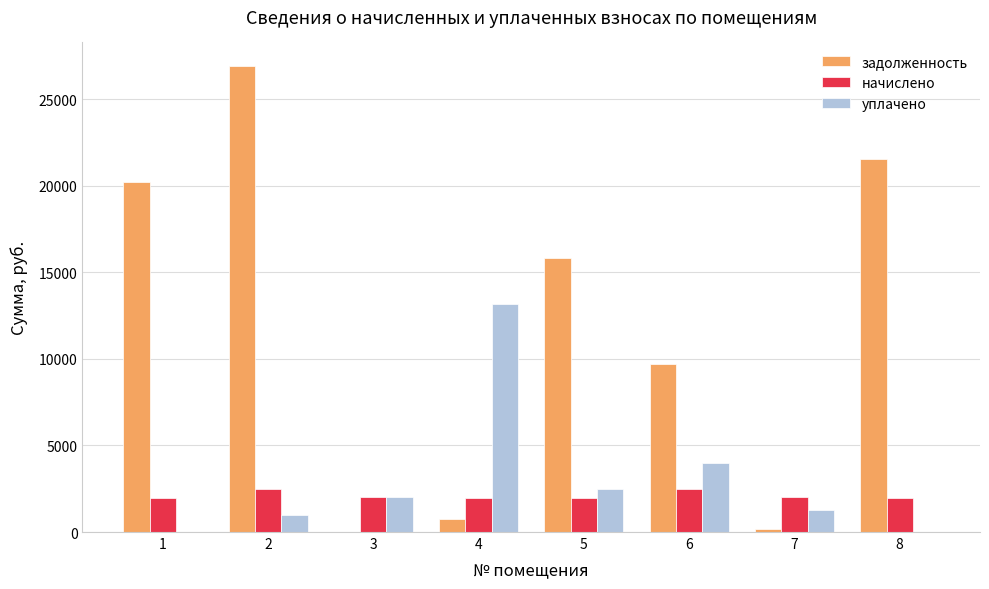

Count the number of categories in the chart.

8